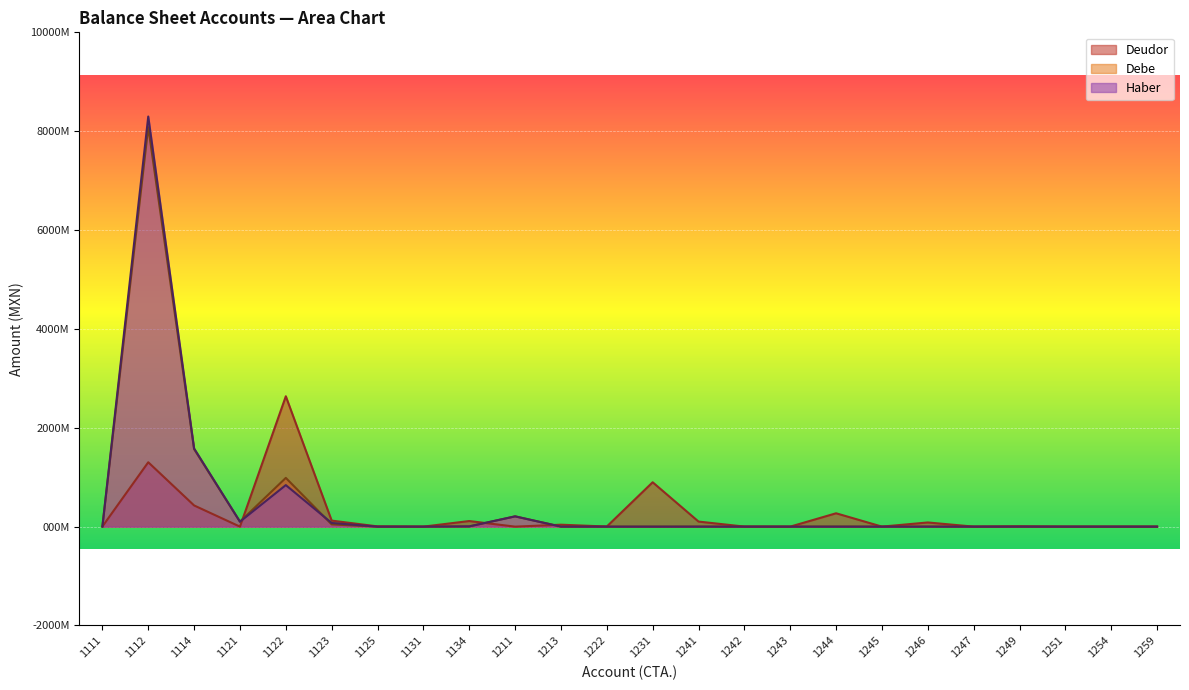

Count the number of data series in this chart.

3